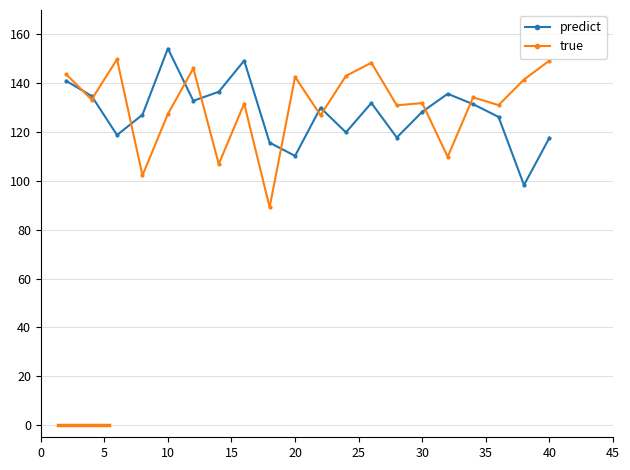

What is the maximum value shown in the chart?

154.2